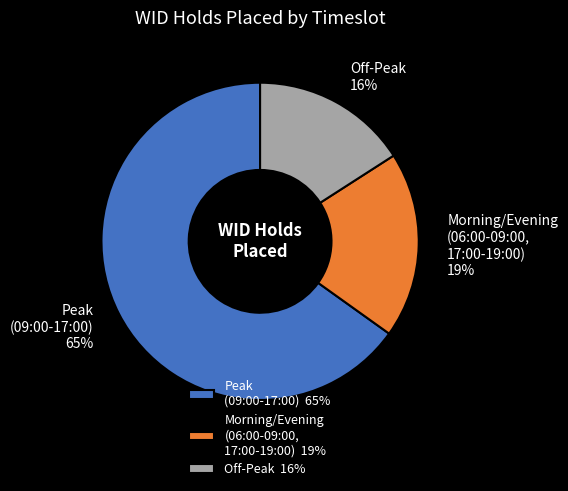

Is there any slice that represents more than half of the pie?

Yes